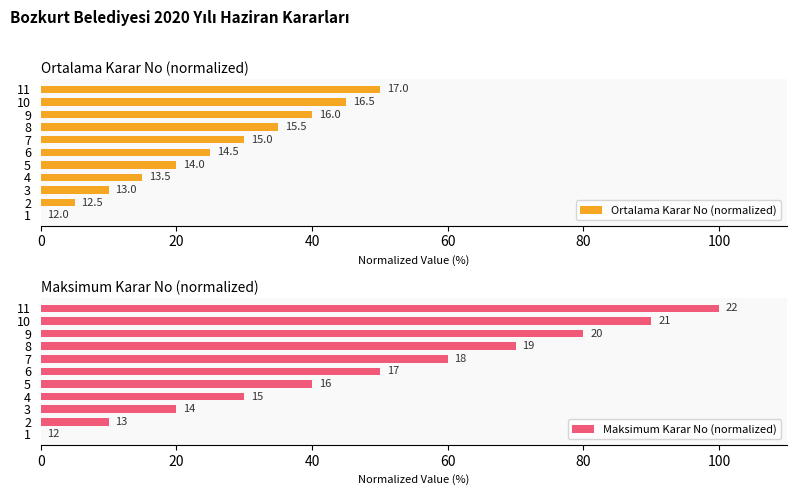

How many bars are there in total?

22